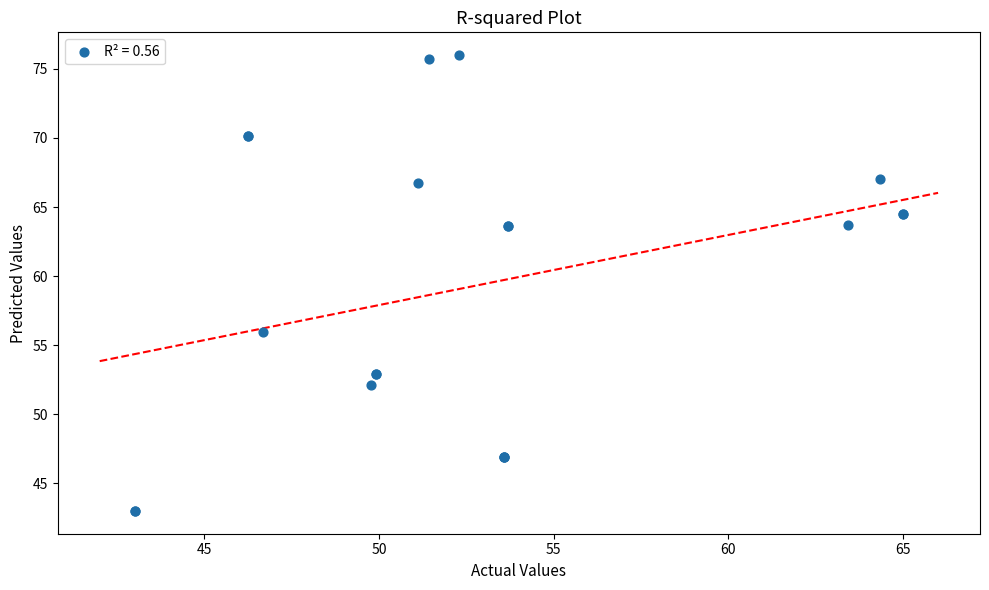

What Y value in the scatter plot is closest to 59?

56.0